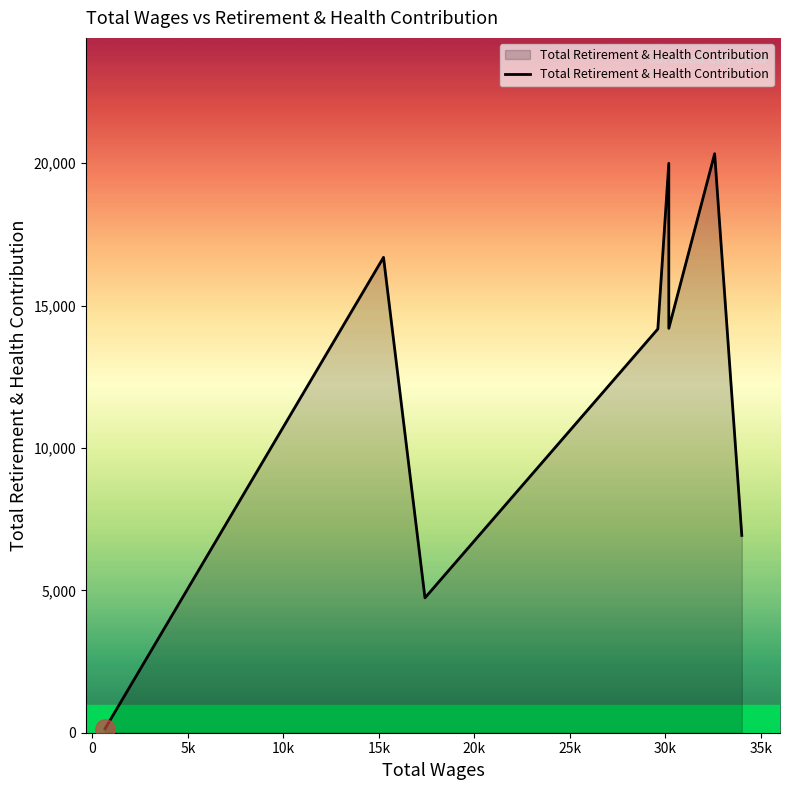

True or false: the data shows 4112 at 30k.

False